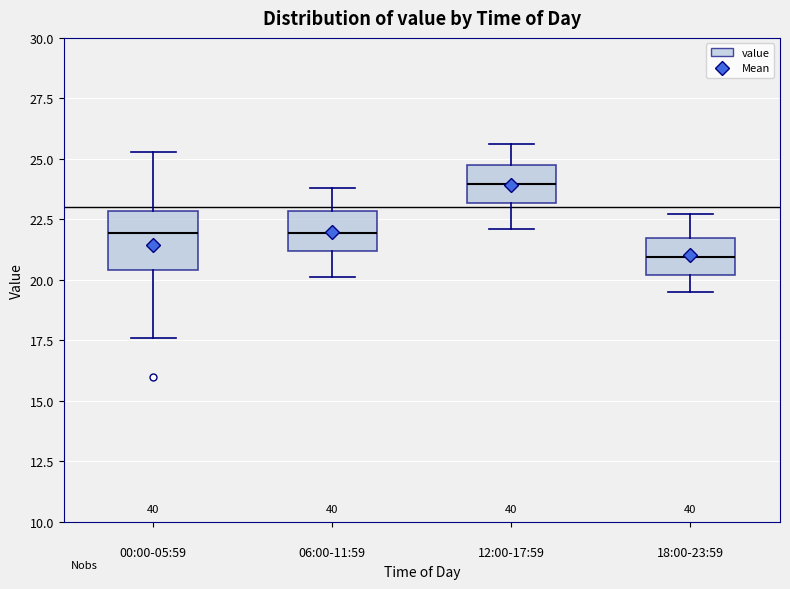

Which box has the highest median line?

12:00-17:59